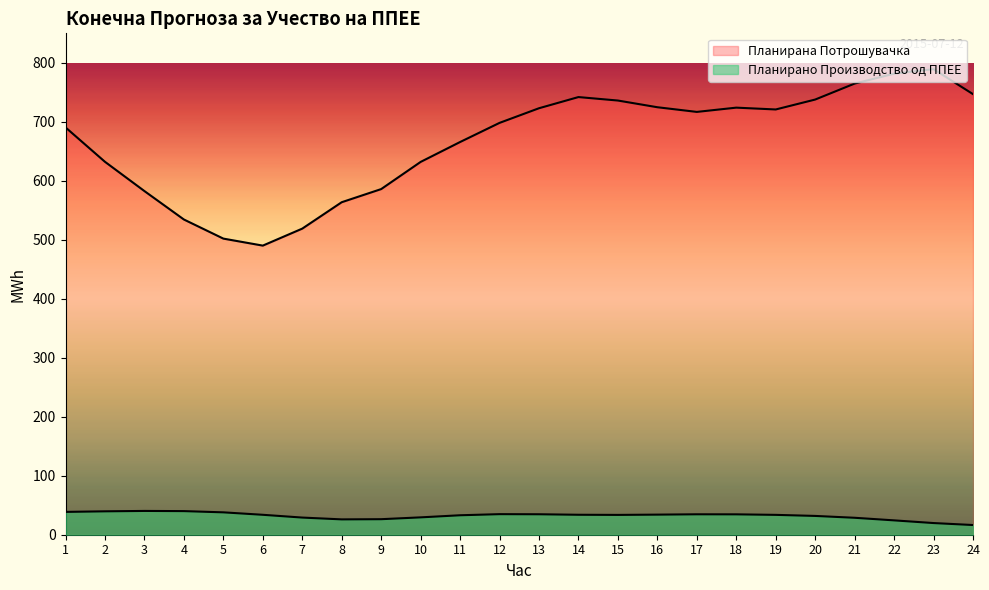

How many categories are shown in the chart?

24